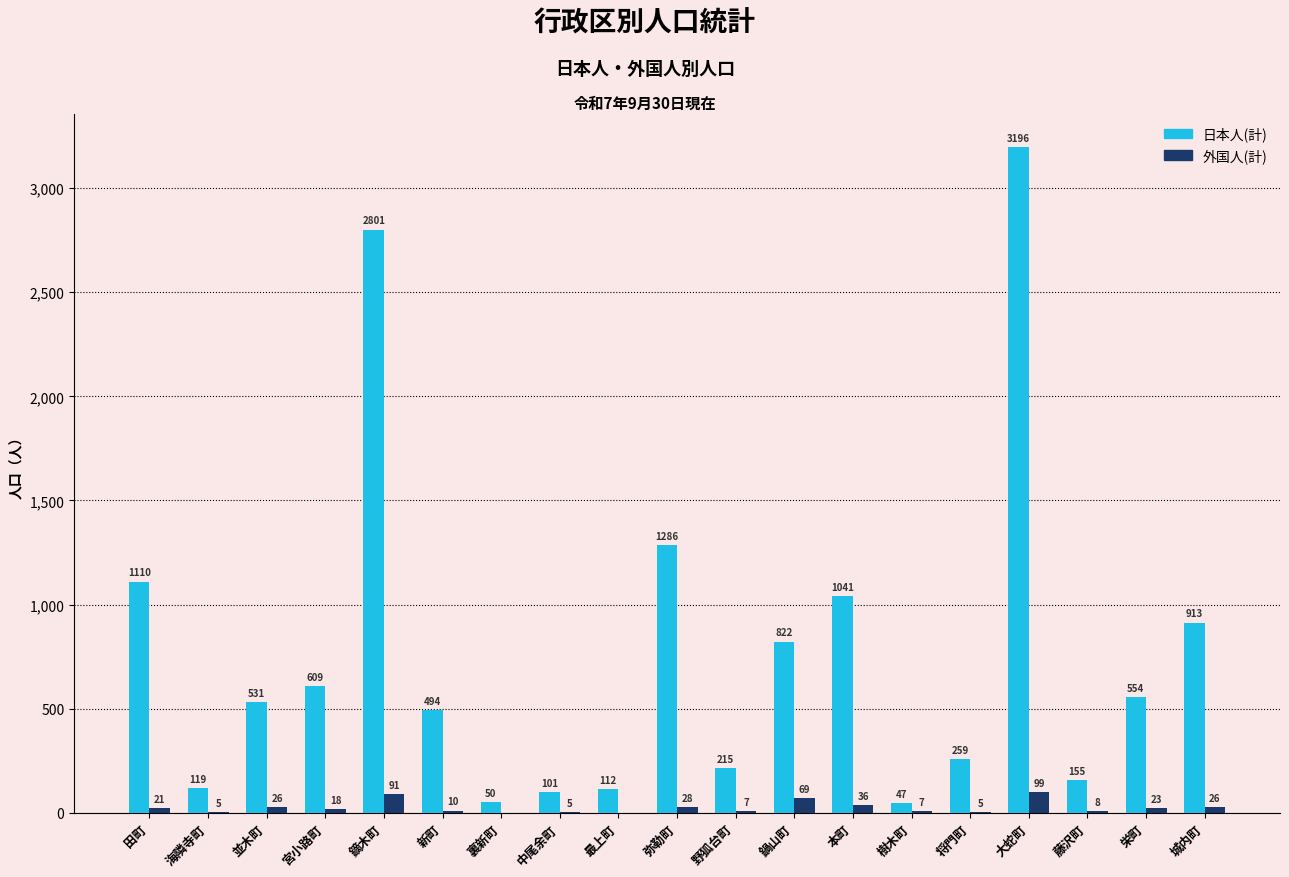

What is the sum of the 外国人(計) values at 本町 and 野狐台町?

43